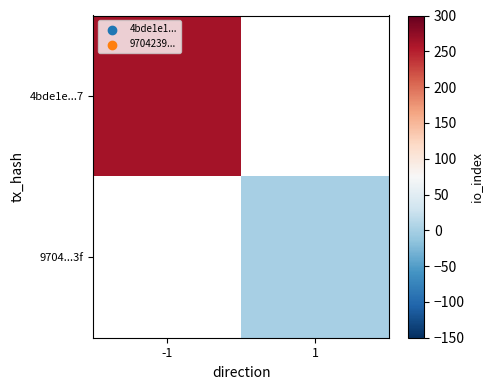

Rank the series by their maximum value, from highest to lowest.

4bde1e...7, 9704...3f